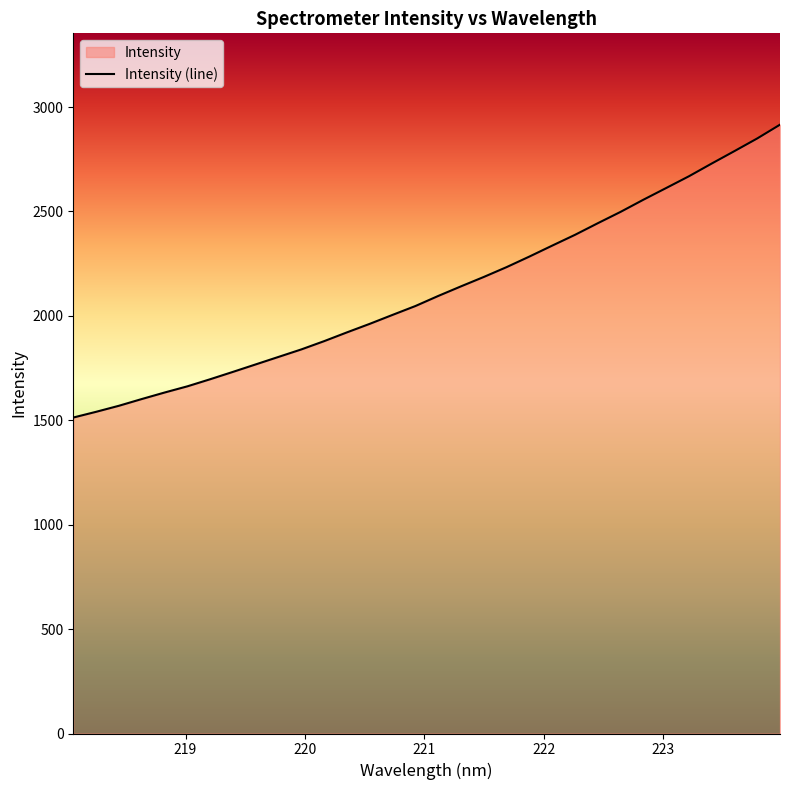

Count the number of categories in the chart.

32